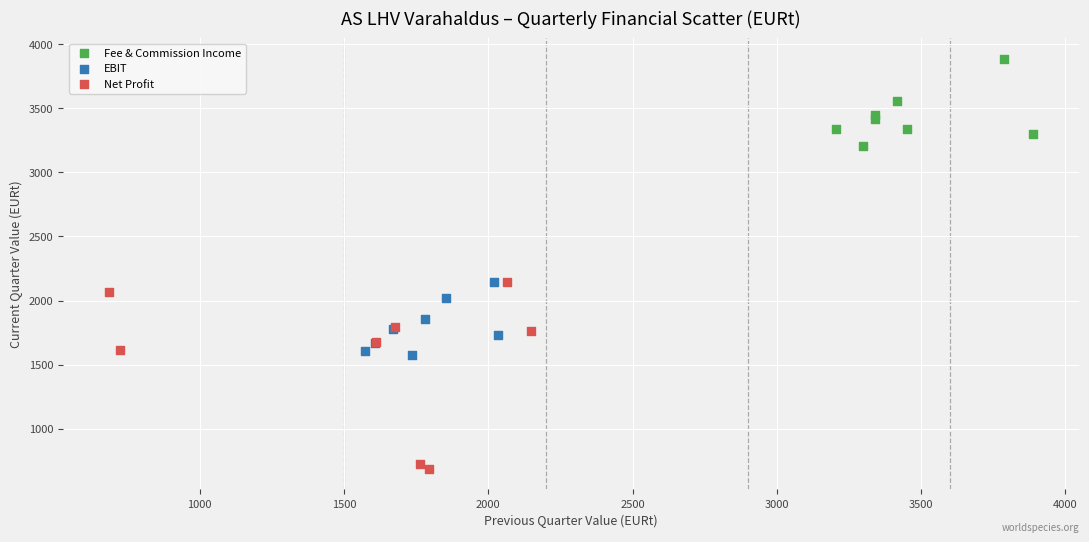

Which series contains the highest Y value?

Fee & Commission Income